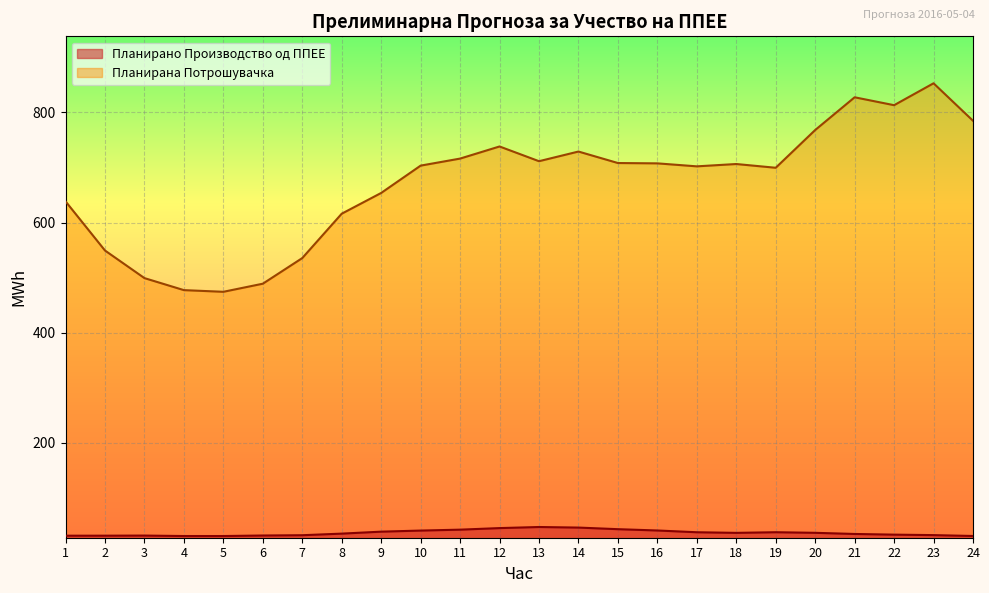

Between 12 and 20, which series saw the biggest shift?

Планирана Потрошувачка